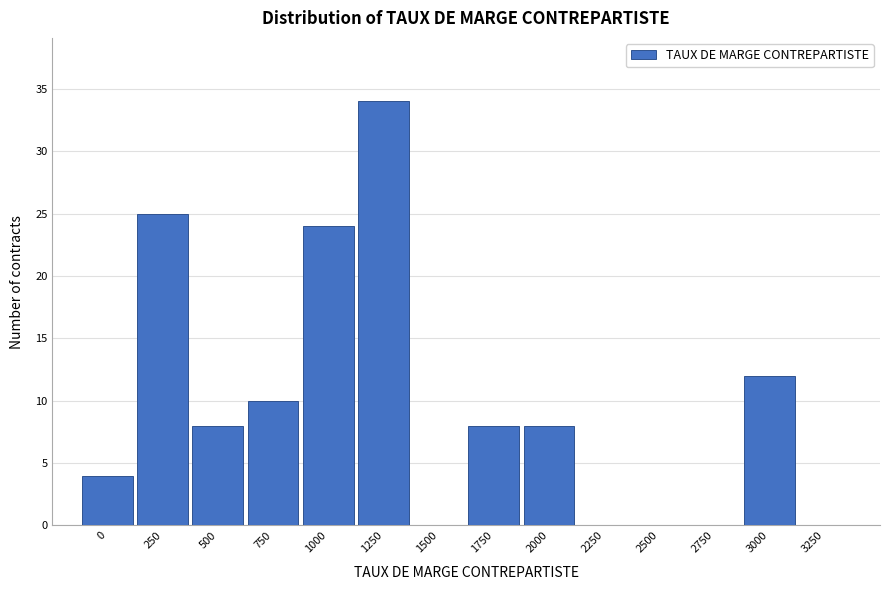

Reading right to left, what are all the values shown in this chart?

3250=0	3000=12	2750=0	2500=0	2250=0	2000=8	1750=8	1500=0	1250=34	1000=24	750=10	500=8	250=25	0=4